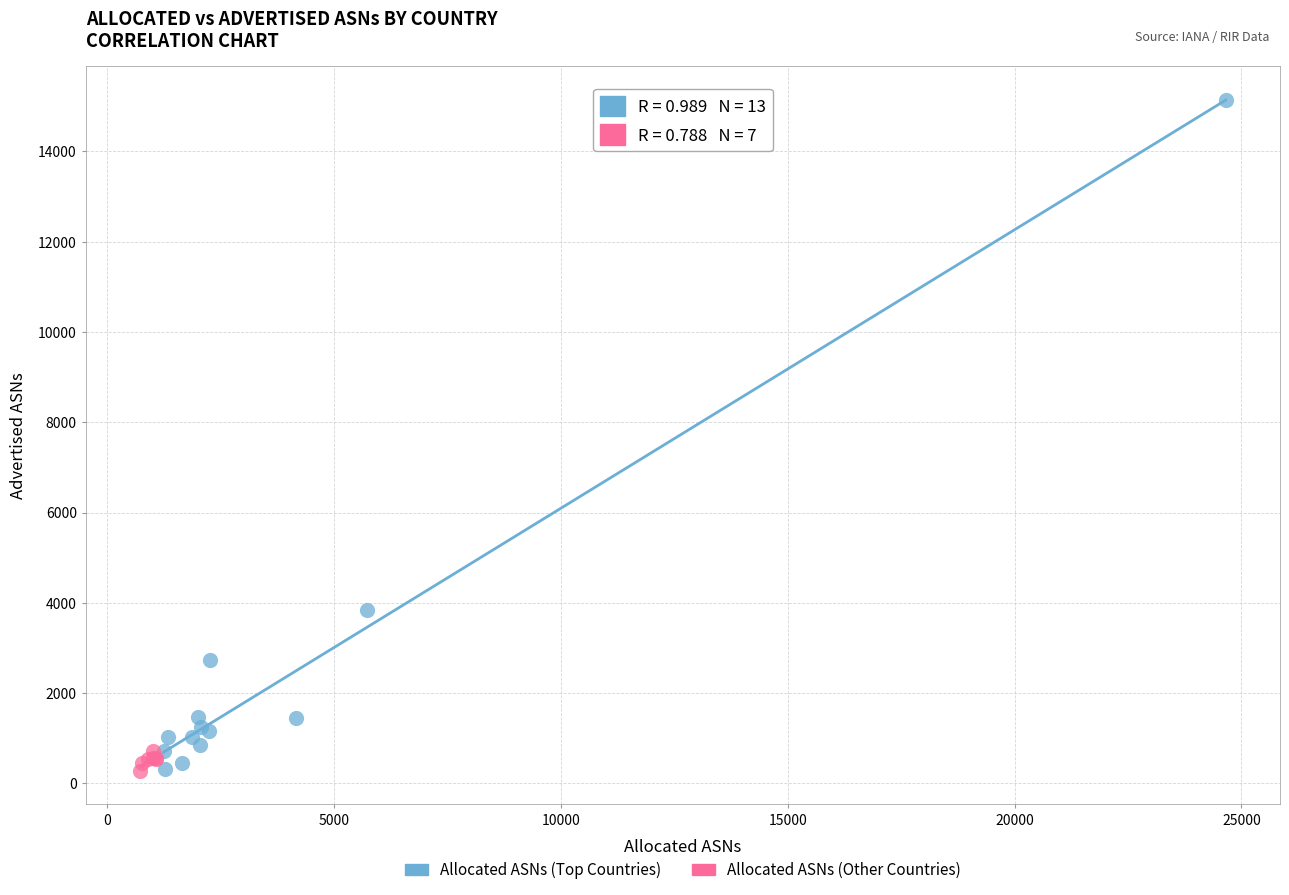

Which series contains the highest Y value?

Allocated ASNs (Top Countries)